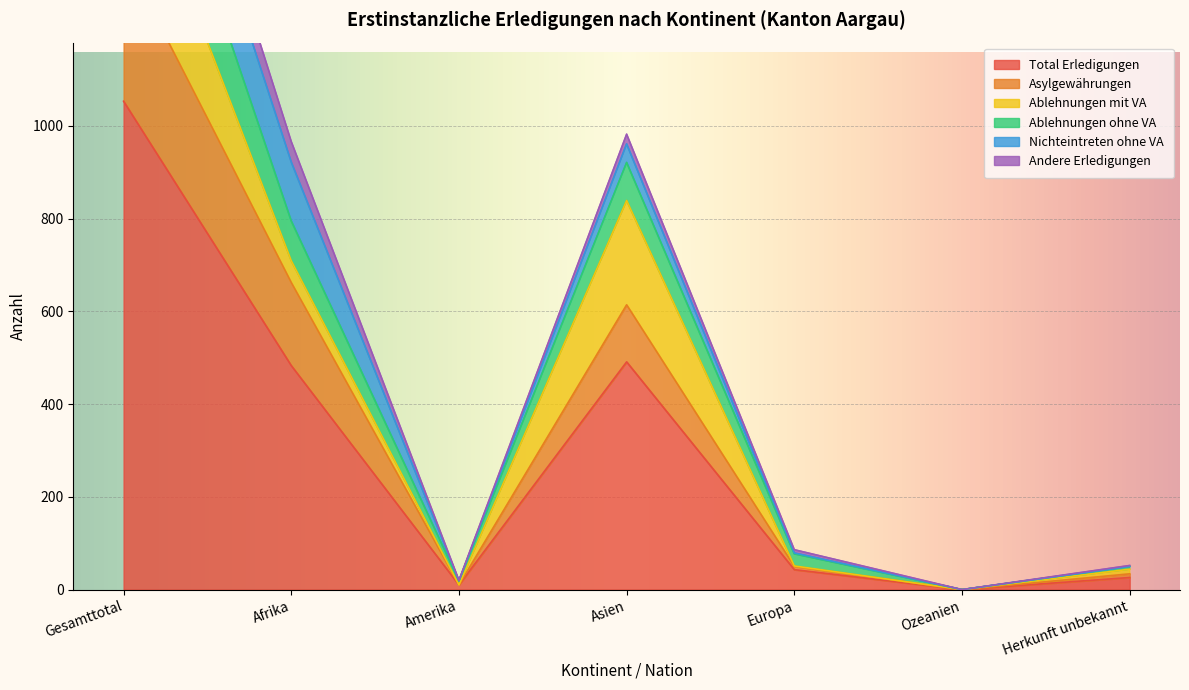

True or false: Total Erledigungen and Ablehnungen ohne VA cross at least once.

False